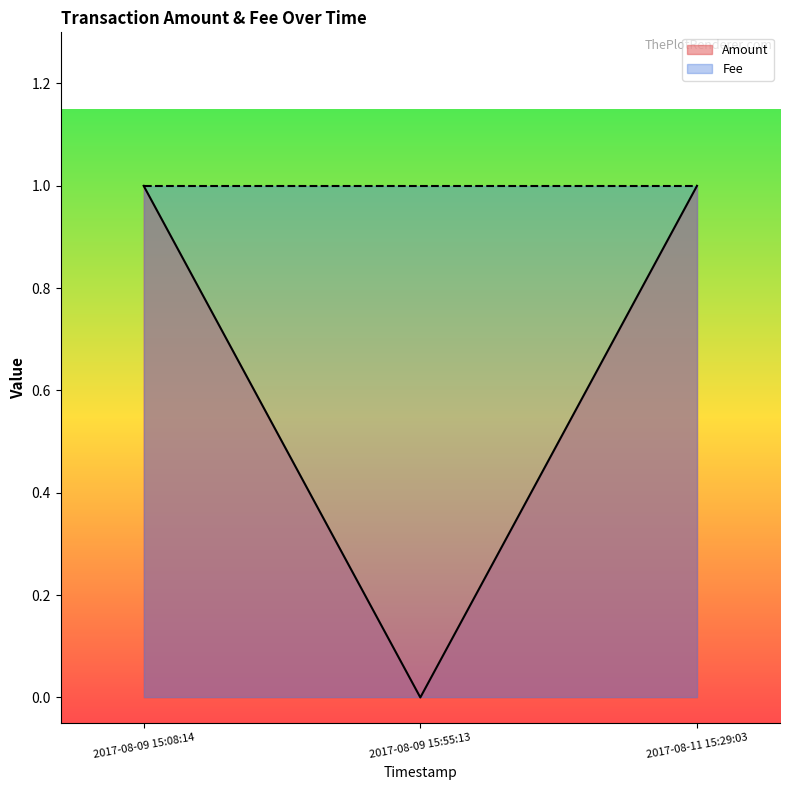

Rank the categories by value from highest to lowest.

2017-08-09 15:08:14, 2017-08-11 15:29:03, 2017-08-09 15:55:13